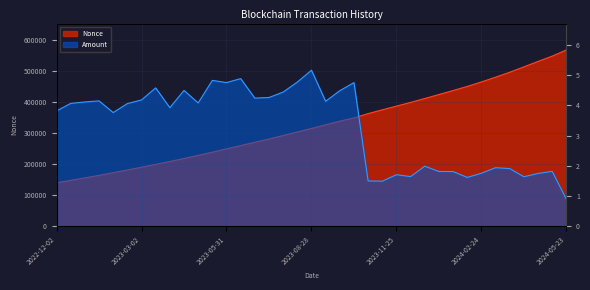

Reading right to left, what are all the values shown in this chart?

Nonce: 2024-05-23=568881.0	2024-05-07=548882.0	2024-04-22=531646.0	2024-04-08=514014.0	2024-03-23=496624.0	2024-03-10=480711.0	2024-02-24=465237.0	2024-02-09=450743.0	2024-01-25=437452.0	2024-01-10=424487.0	2023-12-27=411654.0	2023-12-10=398975.0	2023-11-25=387046.0	2023-11-11=375040.0	2023-10-27=362767.0	2023-10-11=348816.0	2023-09-26=338301.0	2023-09-12=326529.0	2023-08-28=314825.0	2023-08-14=303295.0	2023-07-29=291876.0	2023-07-14=280587.0	2023-07-01=270127.0	2023-06-15=259289.0	2023-05-31=248577.0	2023-05-15=237990.0	2023-05-02=227627.0	2023-04-16=217551.0	2023-04-03=207791.0	2023-03-17=198433.0	2023-03-02=189355.0	2023-02-15=180378.0	2023-01-31=171546.0	2023-01-16=162981.0	2023-01-01=154709.0	2022-12-18=146756.0	2022-12-02=139108.0
Amount: 2024-05-23=0.9	2024-05-07=1.8	2024-04-22=1.7	2024-04-08=1.6	2024-03-23=1.9	2024-03-10=1.9	2024-02-24=1.7	2024-02-09=1.6	2024-01-25=1.8	2024-01-10=1.8	2023-12-27=2.0	2023-12-10=1.6	2023-11-25=1.7	2023-11-11=1.5	2023-10-27=1.5	2023-10-11=4.8	2023-09-26=4.5	2023-09-12=4.1	2023-08-28=5.2	2023-08-14=4.8	2023-07-29=4.4	2023-07-14=4.3	2023-07-01=4.2	2023-06-15=4.9	2023-05-31=4.8	2023-05-15=4.8	2023-05-02=4.1	2023-04-16=4.5	2023-04-03=3.9	2023-03-17=4.6	2023-03-02=4.2	2023-02-15=4.1	2023-01-31=3.8	2023-01-16=4.2	2023-01-01=4.1	2022-12-18=4.1	2022-12-02=3.8